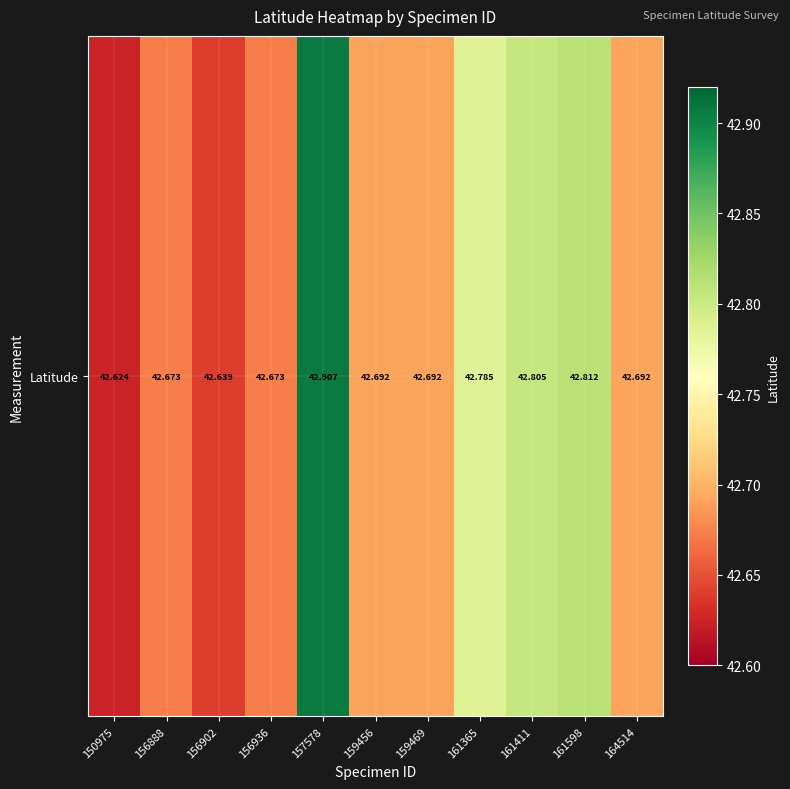

What value does the data have at 156888?

42.7